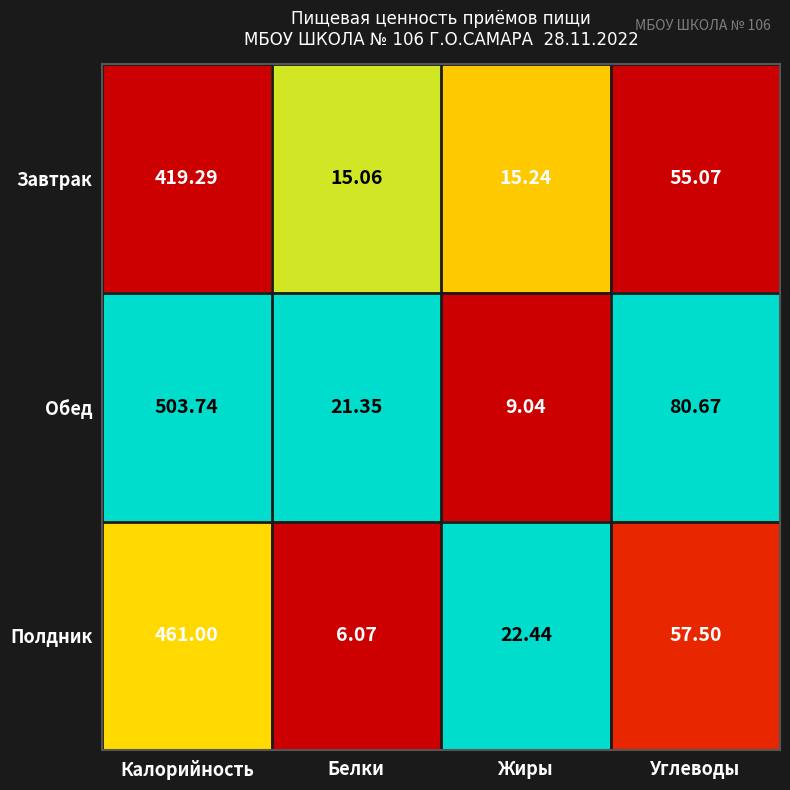

Which category has the highest value across all series?

Калорийность